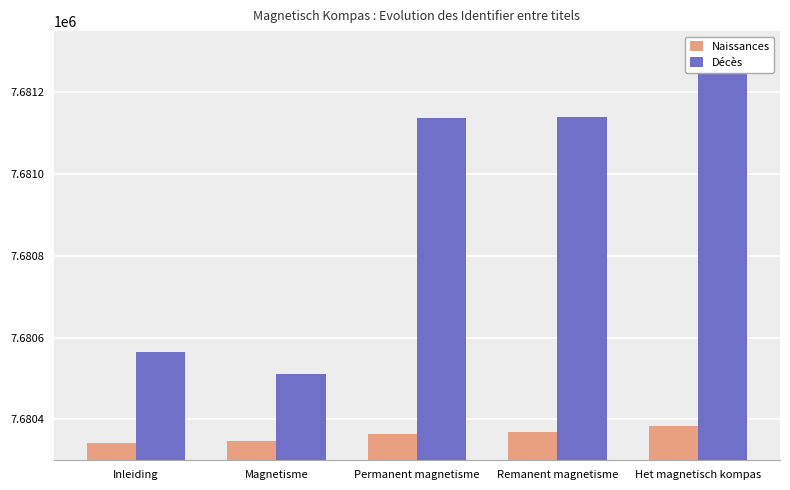

Which has a higher value, Remanent magnetisme or Permanent magnetisme?

Remanent magnetisme